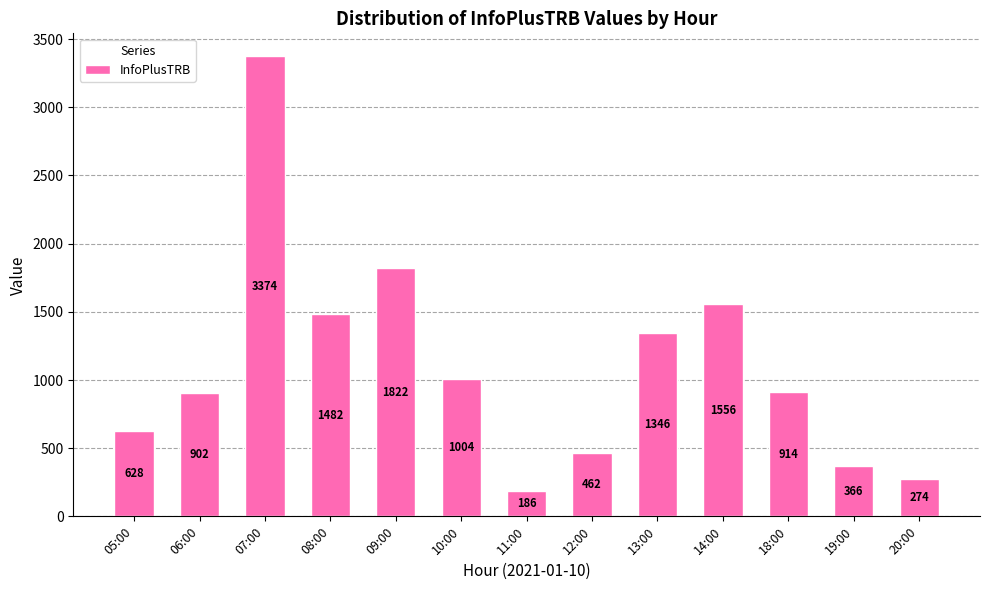

Reading left to right, list all the values displayed in this chart.

05:00=628	06:00=902	07:00=3374	08:00=1482	09:00=1822	10:00=1004	11:00=186	12:00=462	13:00=1346	14:00=1556	18:00=914	19:00=366	20:00=274